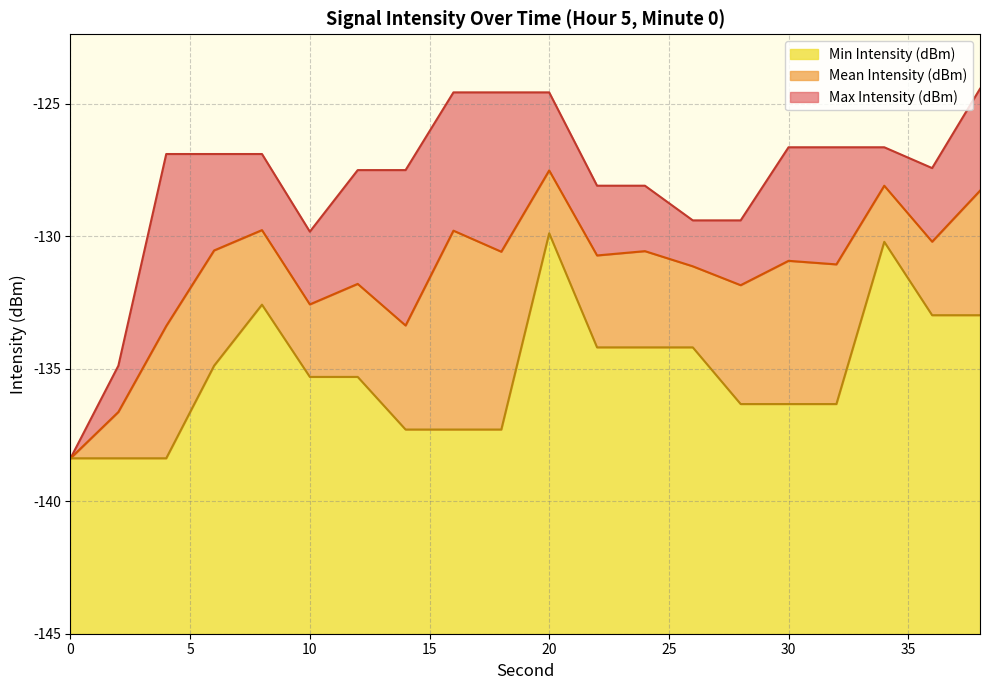

Which series has the largest range (max minus min)?

Min Intensity (dBm)